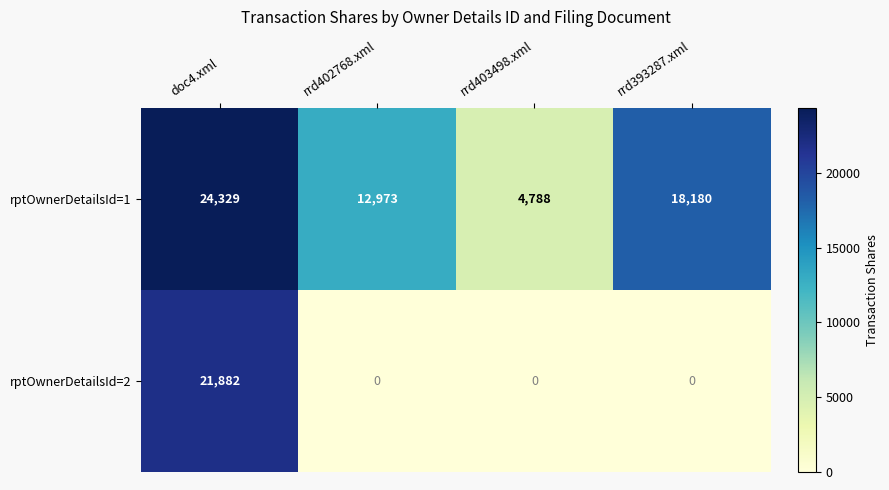

List the series in order of their peak value, lowest first.

rptOwnerDetailsId=2, rptOwnerDetailsId=1